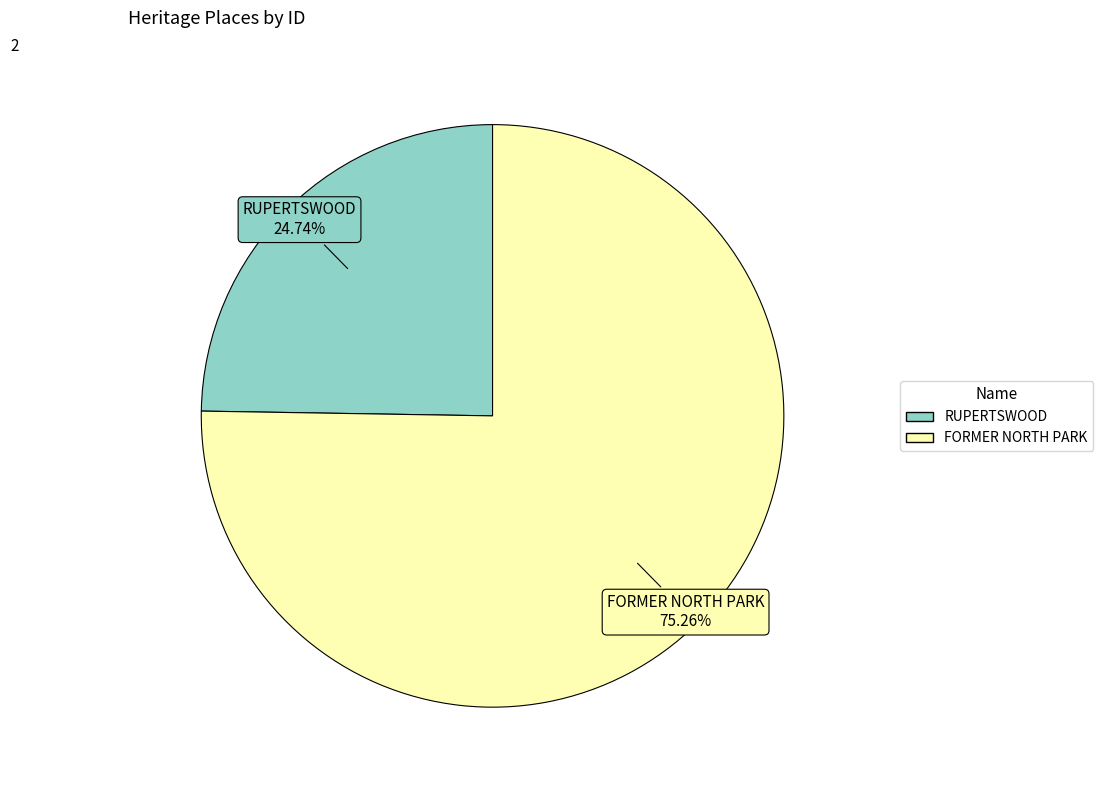

True or false: RUPERTSWOOD accounts for 25% of the total.

True